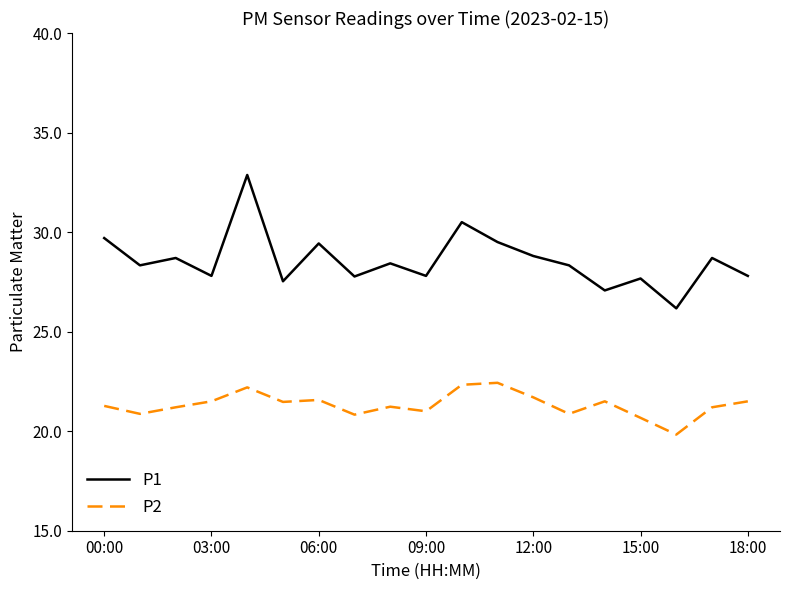

Which series has the largest range (max minus min)?

P1